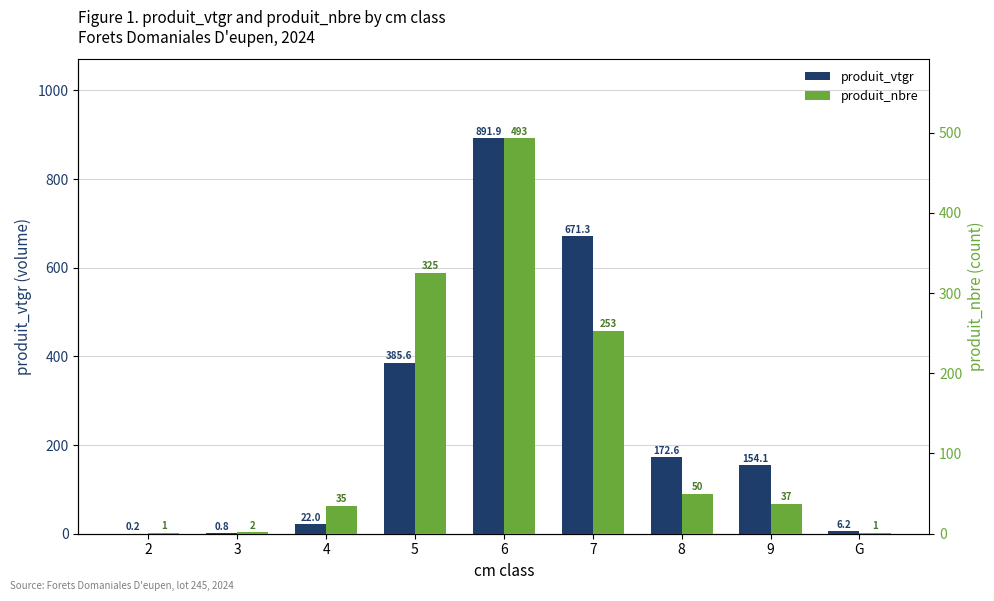

True or false: produit_vtgr has a value of 73.0 at 9.

False